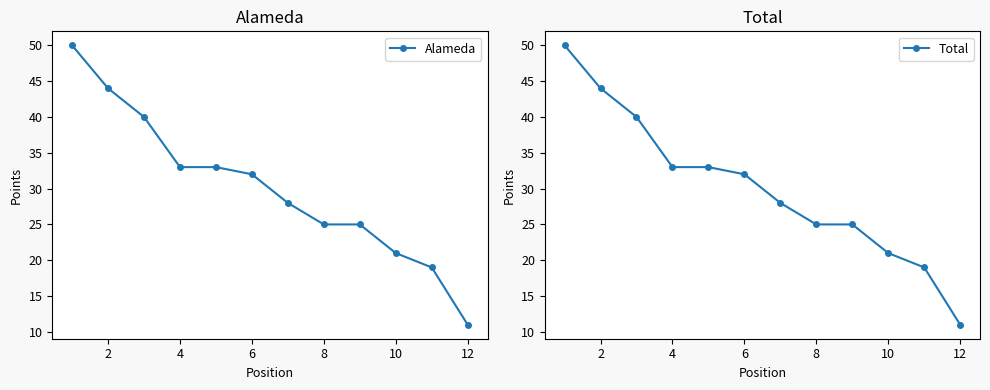

What is the value of the Total point at the 1st from the left?

50